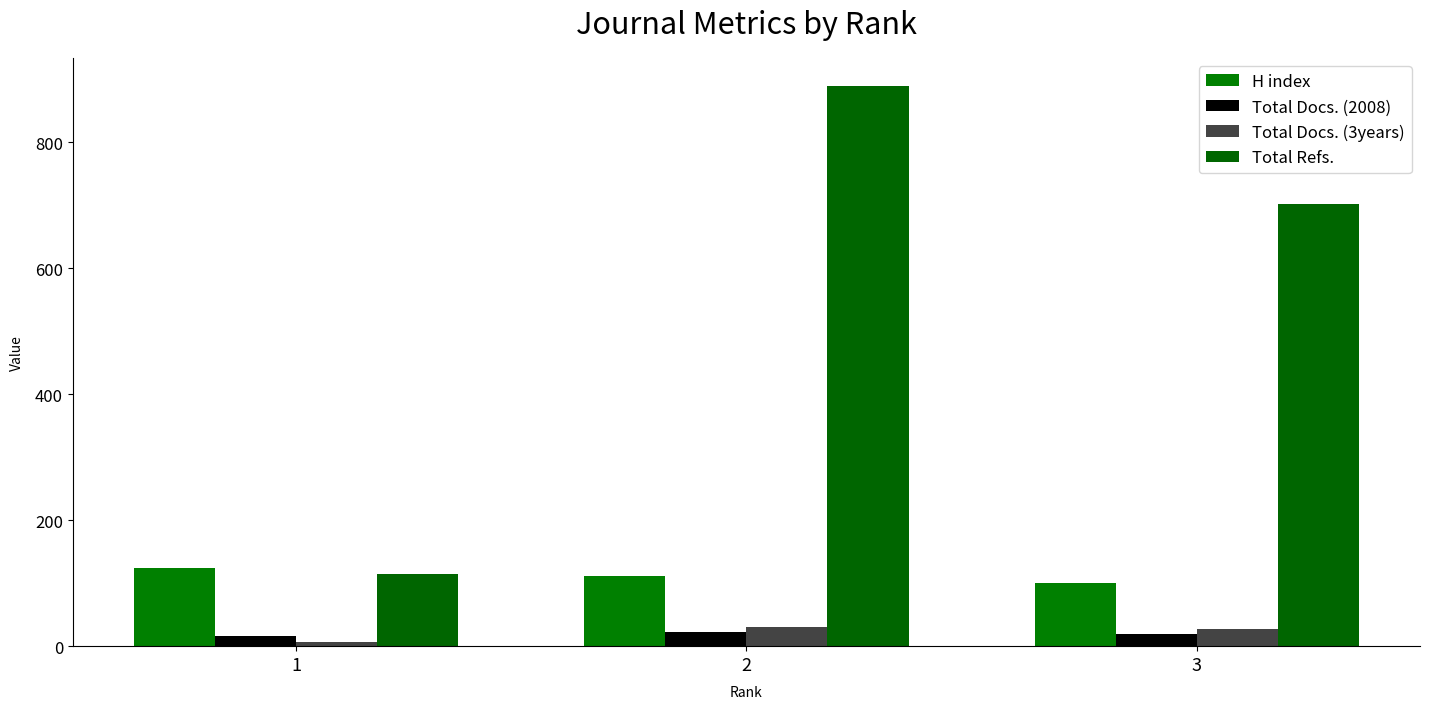

Reading left to right, transcribe all the data shown in this chart.

H index: 1=124	2=111	3=100
Total Docs. (2008): 1=16	2=23	3=20
Total Docs. (3years): 1=7	2=31	3=28
Total Refs.: 1=114	2=889	3=701